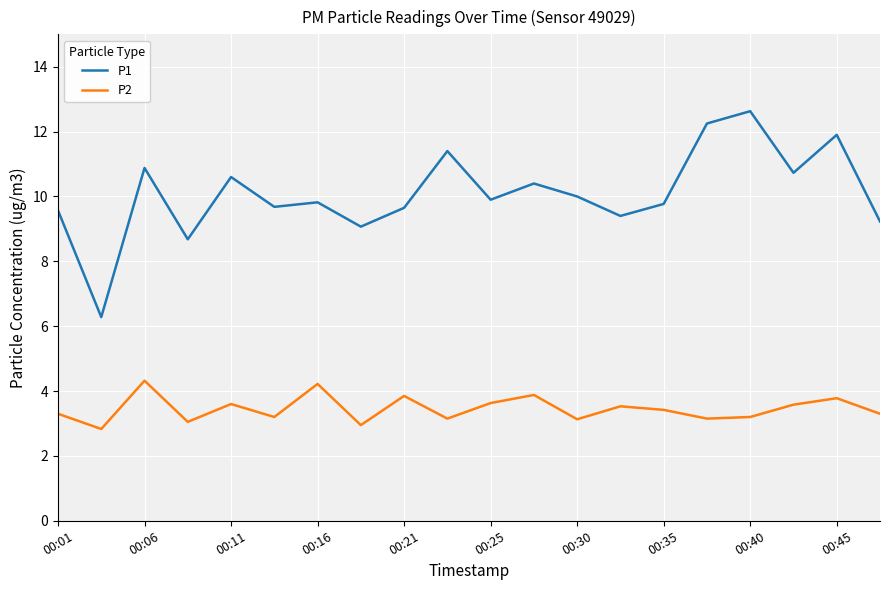

Rank the series by their maximum value, from highest to lowest.

P1, P2